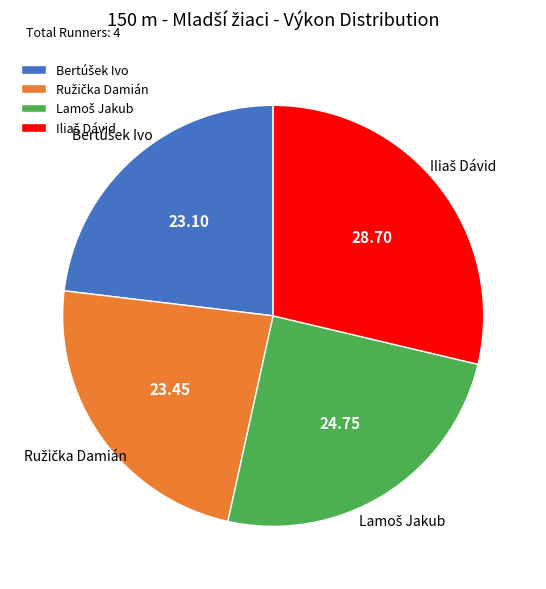

How many slices are in this pie chart?

4